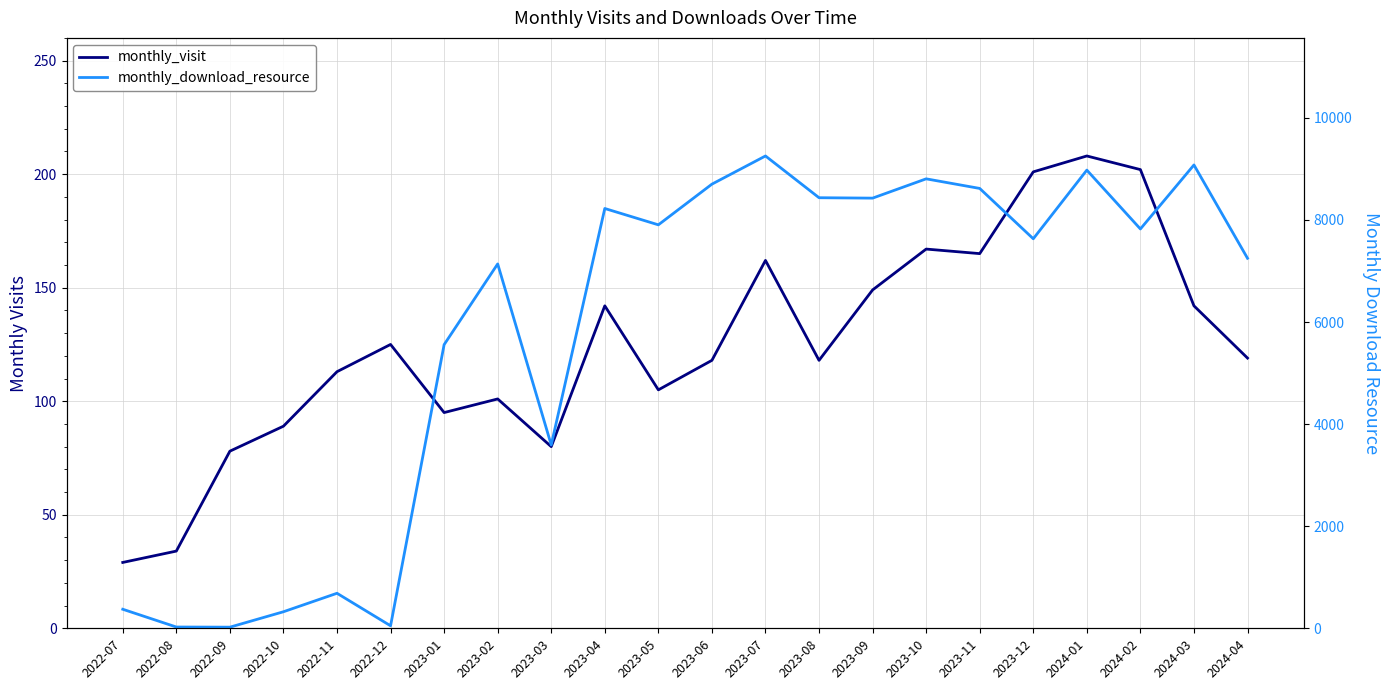

How many data points in monthly_download_resource are less than 7823?

11